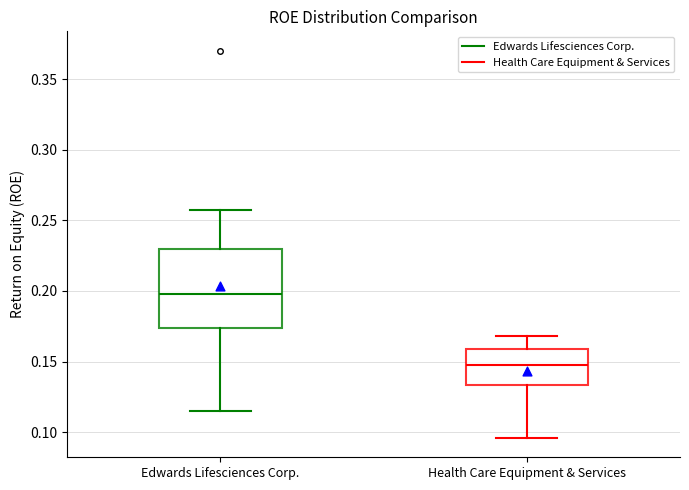

Where does the median line of the box for Health Care Equipment & Services sit on the y-axis? The values are not printed on the chart, so give them approximately, as read against the axis.

0.150